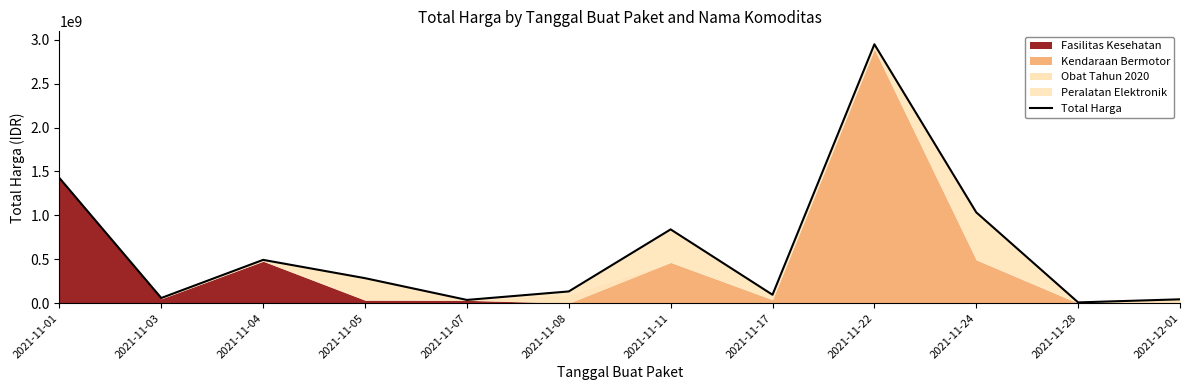

True or false: there are more than 2 points higher than both neighbors.

True